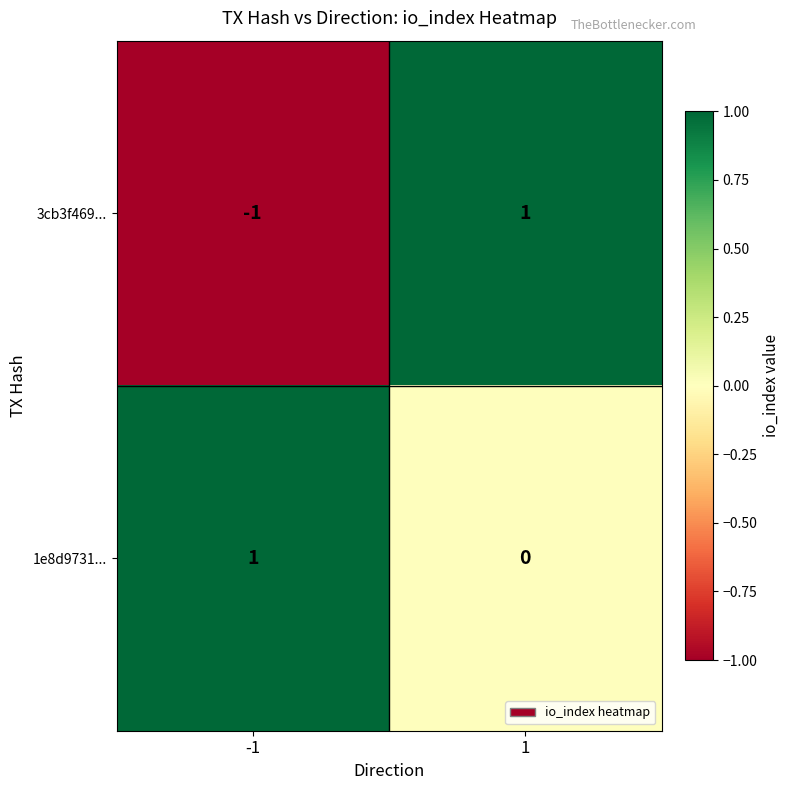

Which series has the largest total across all categories?

1e8d9731...